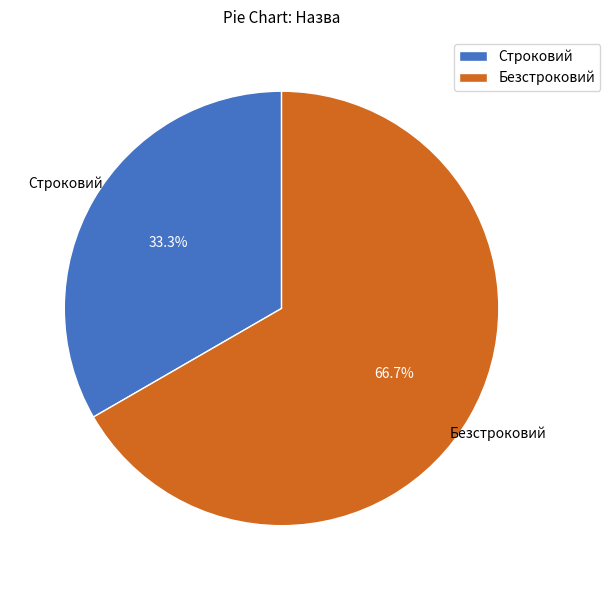

How many segments does this pie chart have?

2